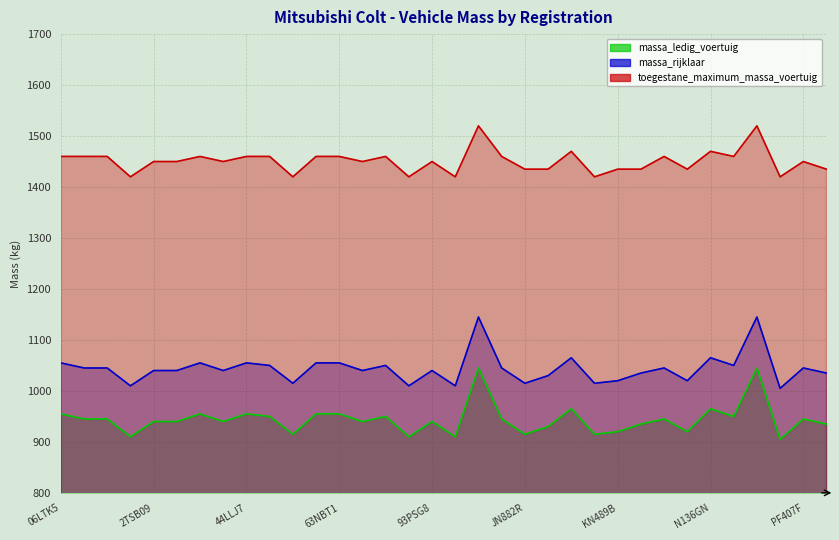

Reading left to right, list all the values displayed in this chart.

massa_ledig_voertuig: 955	945	945	910	940	940	955	940	955	950	915	955	955	940	950	910	940	910	1045	945	915	930	965	915	920	935	945	920	965	950	1045	905	945	935
massa_rijklaar: 1055	1045	1045	1010	1040	1040	1055	1040	1055	1050	1015	1055	1055	1040	1050	1010	1040	1010	1145	1045	1015	1030	1065	1015	1020	1035	1045	1020	1065	1050	1145	1005	1045	1035
toegestane_maximum_massa_voertuig: 1460	1460	1460	1420	1450	1450	1460	1450	1460	1460	1420	1460	1460	1450	1460	1420	1450	1420	1520	1460	1435	1435	1470	1420	1435	1435	1460	1435	1470	1460	1520	1420	1450	1435